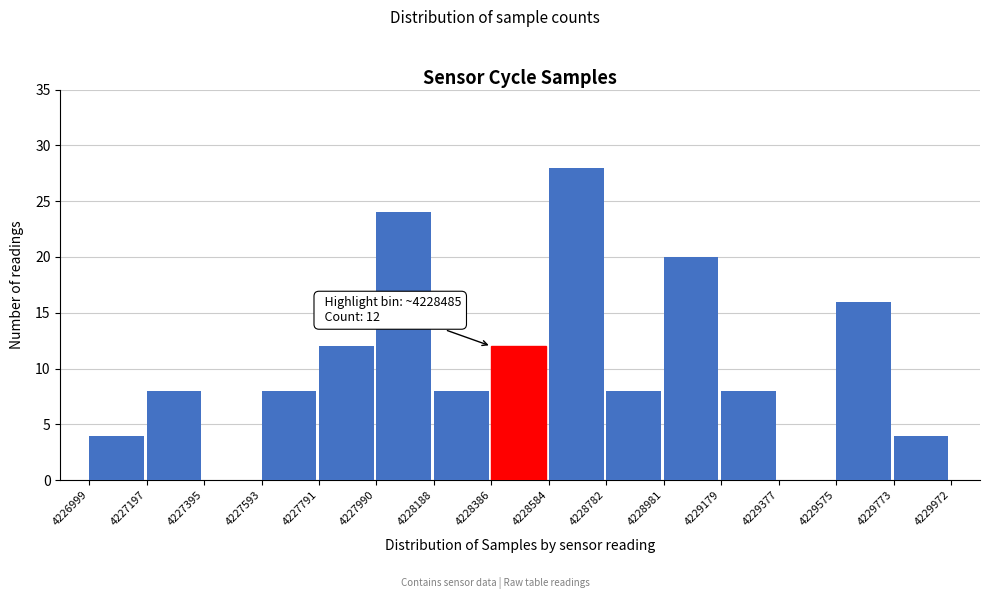

Which range on the x-axis has the tallest bar?

4228584 to 4228782